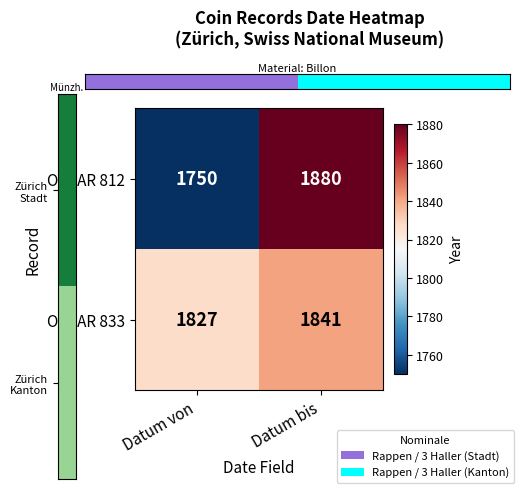

What is the difference between the OSCAR 812 values at Datum bis and Datum von?

130